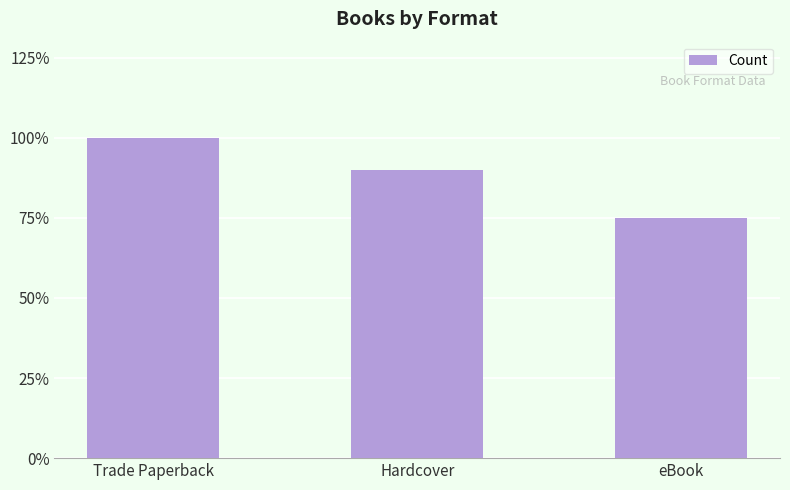

Does the chart contain any negative values?

No